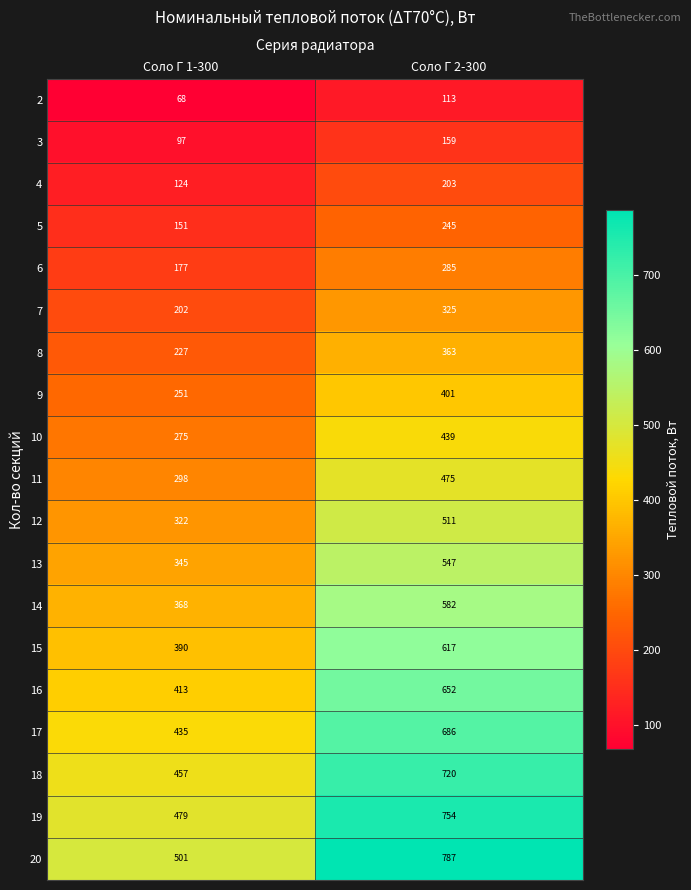

What is the maximum value for 5?

245